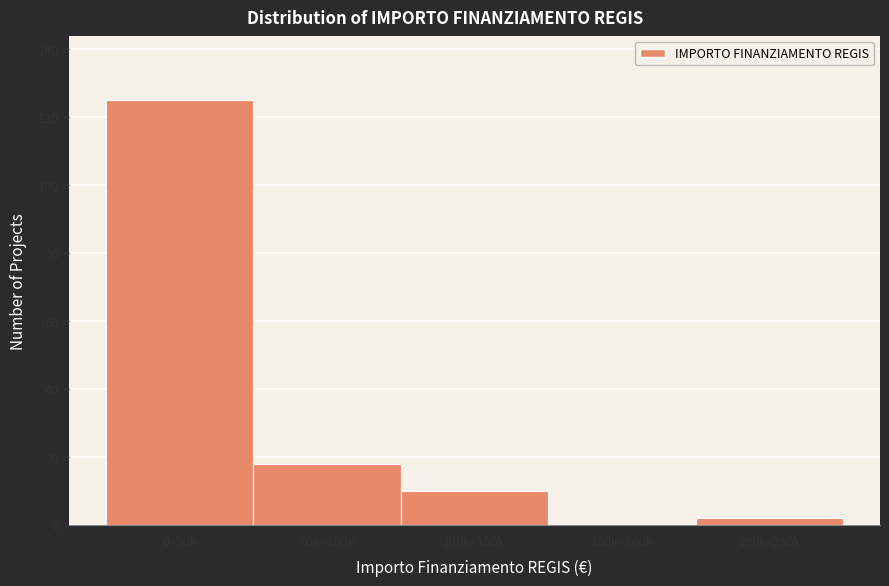

Reading left to right, extract all data points from this chart.

0–50k=125	50k–100k=18	100k–150k=10	150k–200k=0	200k–250k=2